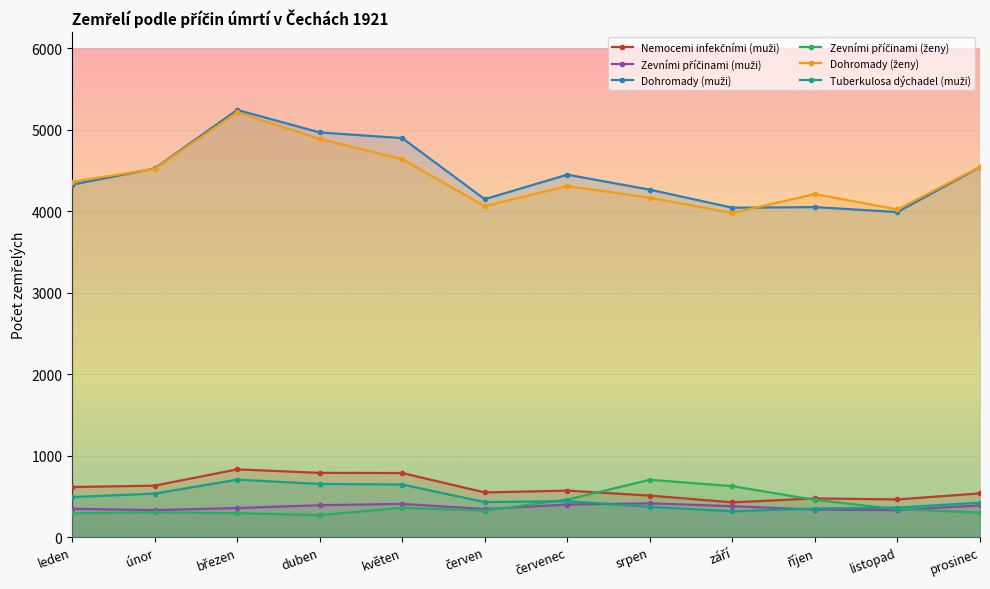

Which category has the lowest value across all series?

duben